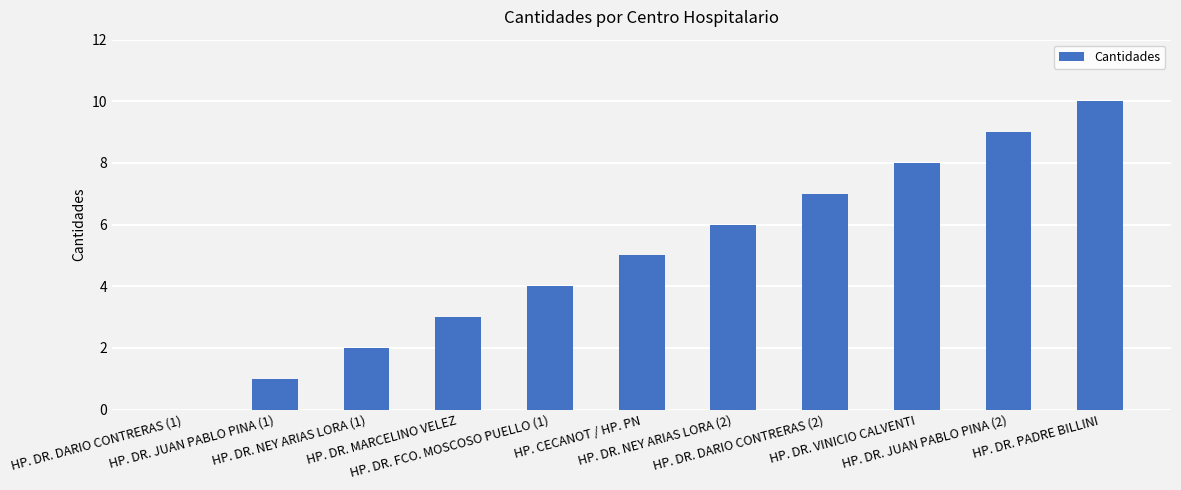

What is the sum of all values?

55